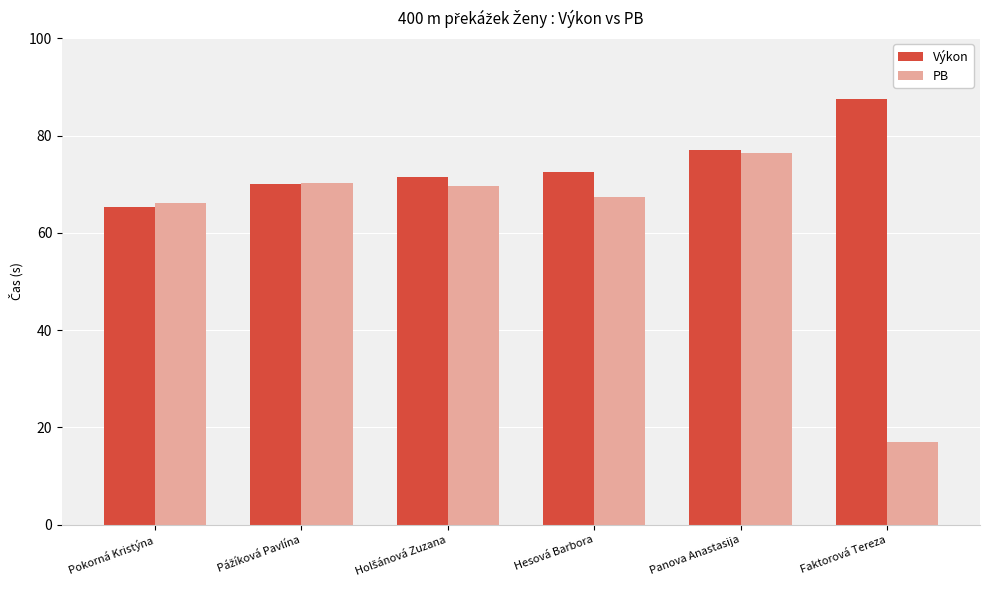

What is the difference between the maximum and minimum values in the PB series?

59.3